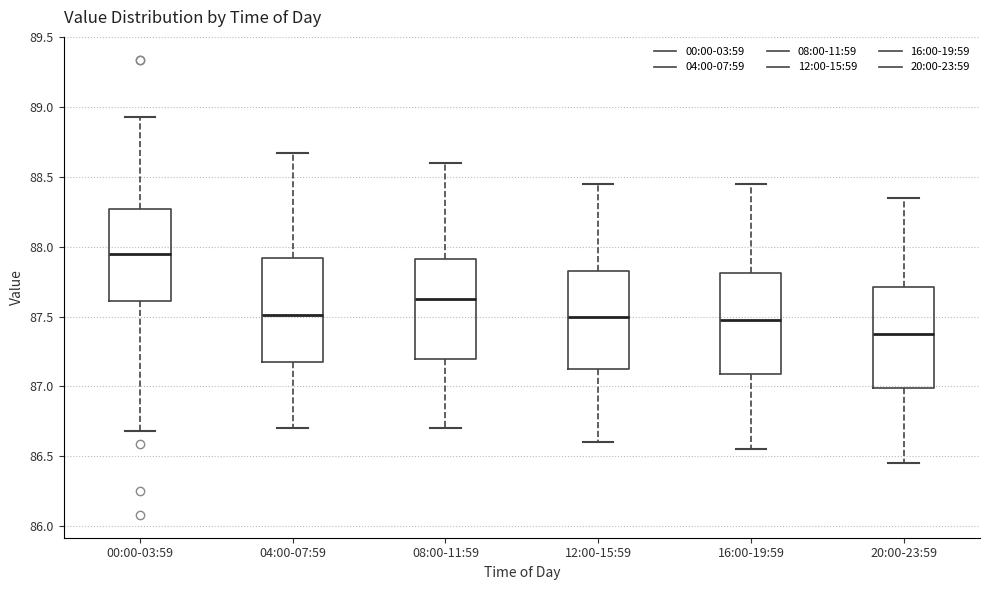

Reading left to right, transcribe this box plot: for each box, give where its median line is, the range the box spans, and where its two whiskers end, as read against the y-axis. The values are not printed on the chart, so give them approximately, as read against the axis.

00:00-03:59: median 87.95, box 87.60 to 88.25, whiskers 86.70 to 88.95
04:00-07:59: median 87.50, box 87.15 to 87.90, whiskers 86.70 to 88.65
08:00-11:59: median 87.65, box 87.20 to 87.90, whiskers 86.70 to 88.60
12:00-15:59: median 87.50, box 87.15 to 87.85, whiskers 86.60 to 88.45
16:00-19:59: median 87.50, box 87.10 to 87.80, whiskers 86.55 to 88.45
20:00-23:59: median 87.40, box 87.00 to 87.70, whiskers 86.45 to 88.35